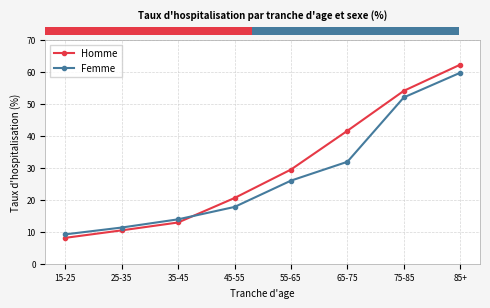

Which category has the highest value across all series?

85+